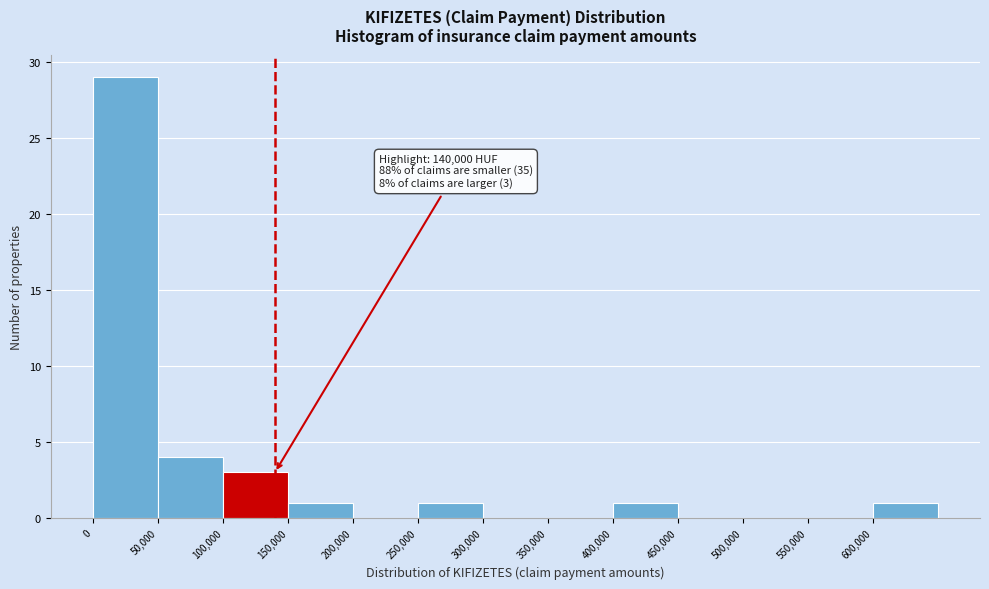

Over which range of the x-axis is the bar tallest?

0 to 50000